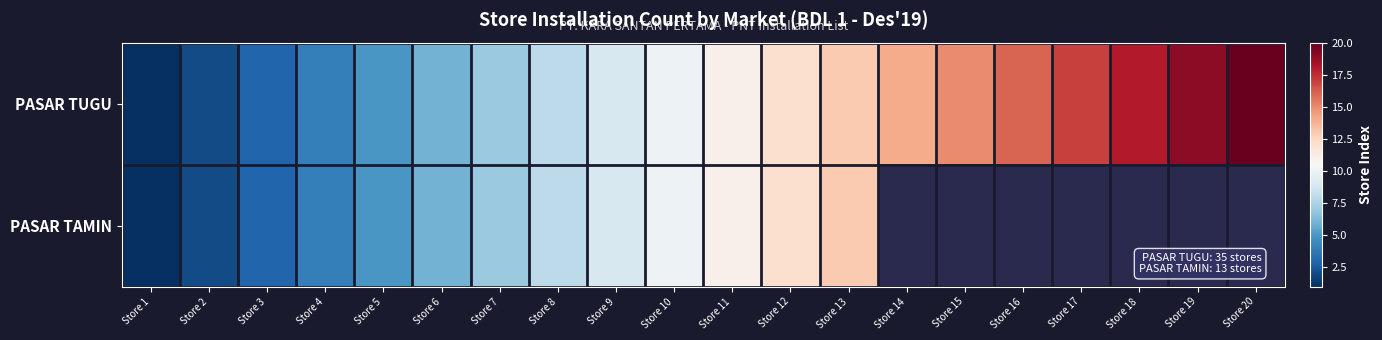

Read the PASAR TUGU value at Store 15.

15.0